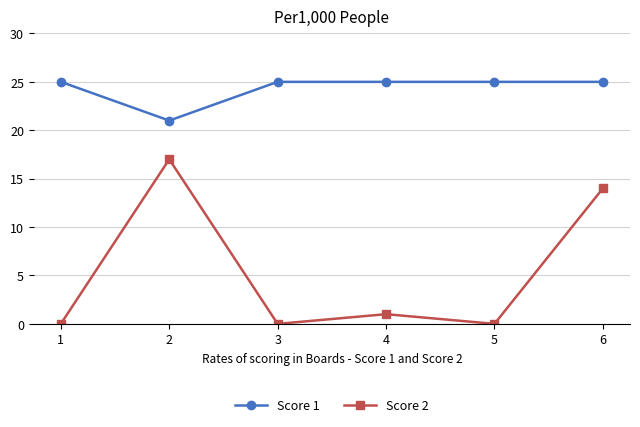

What is the greatest value displayed?

25